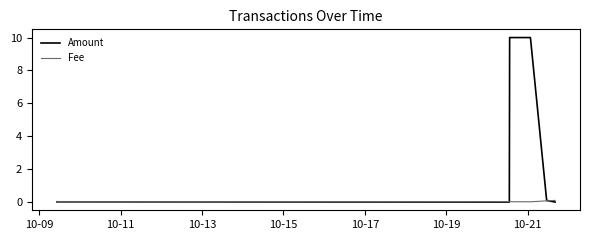

Which series has the widest spread of values?

Amount